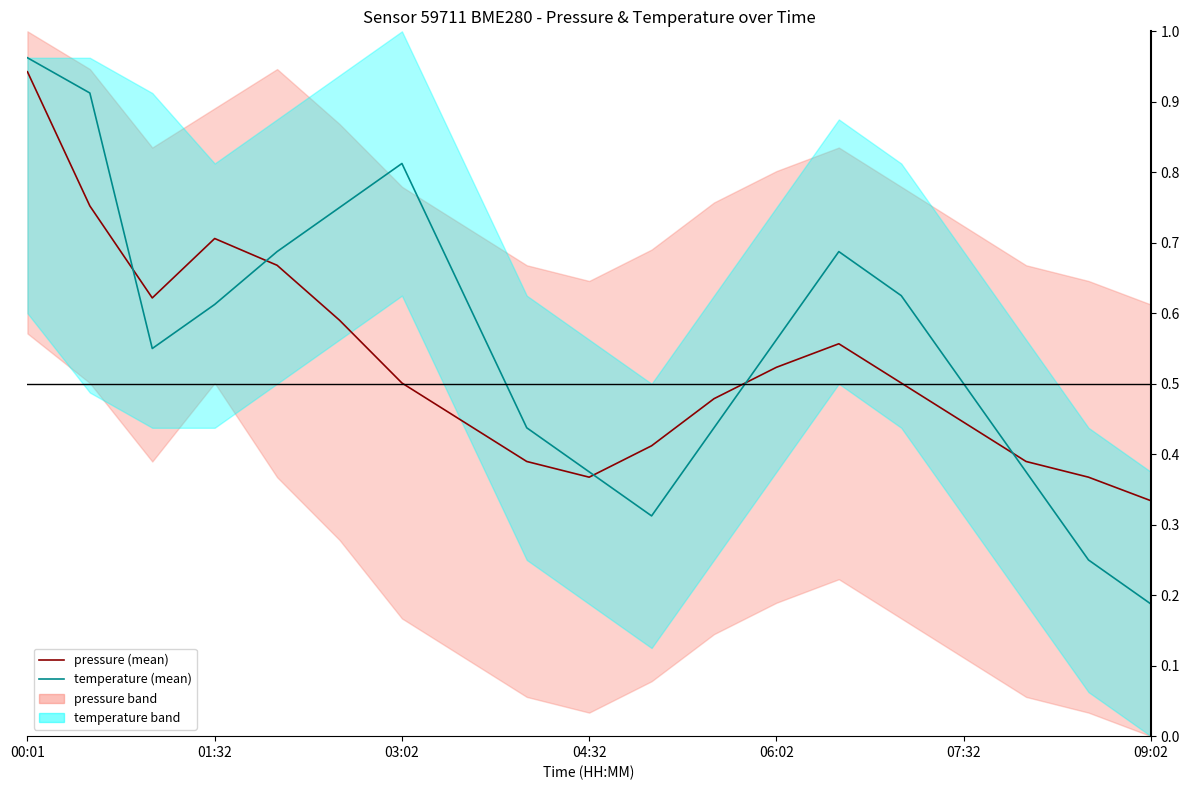

What is the difference between the second highest and second lowest values in the pressure (mean) series?

0.4